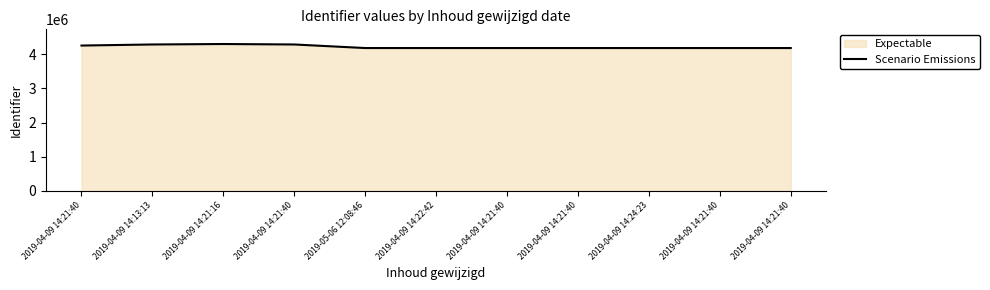

At which category does the chart reach its minimum across all series?

2019-05-06 12:08:46